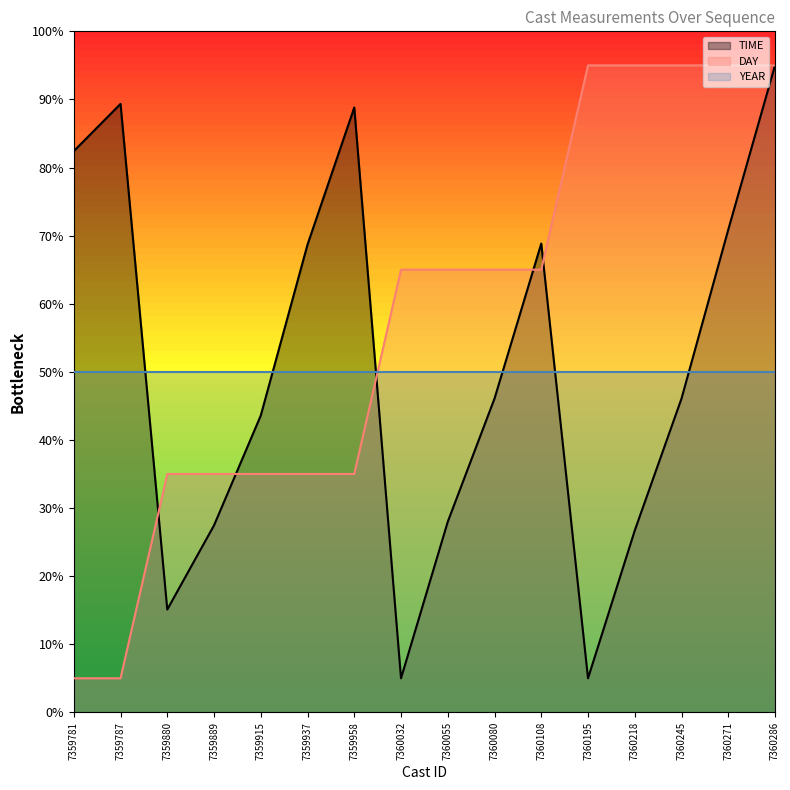

Is the value of DAY_line at 7360108 greater than the value of YEAR_line at 7360055?

Yes